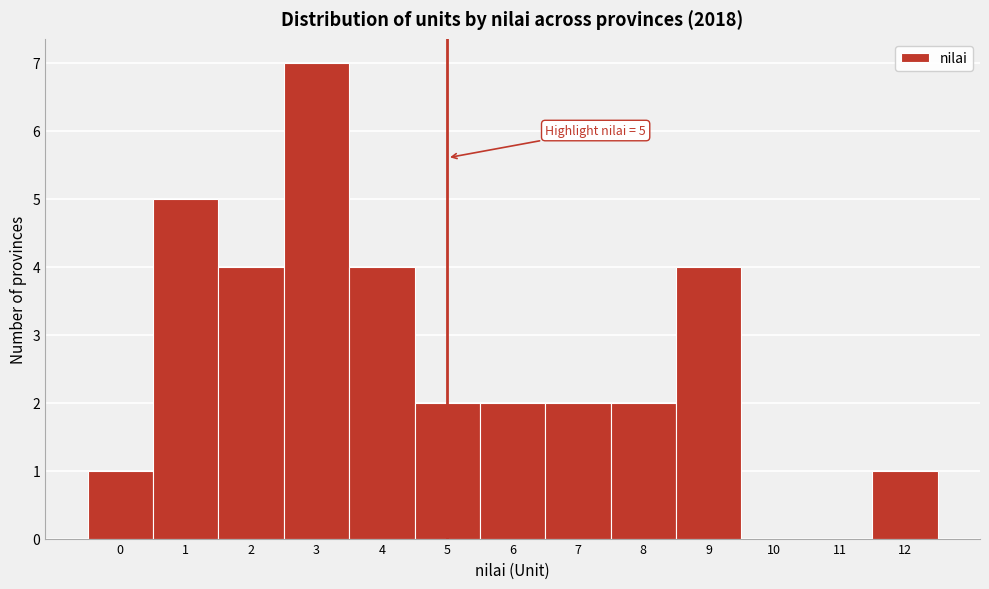

Which range on the x-axis has the tallest bar?

2.5 to 3.5